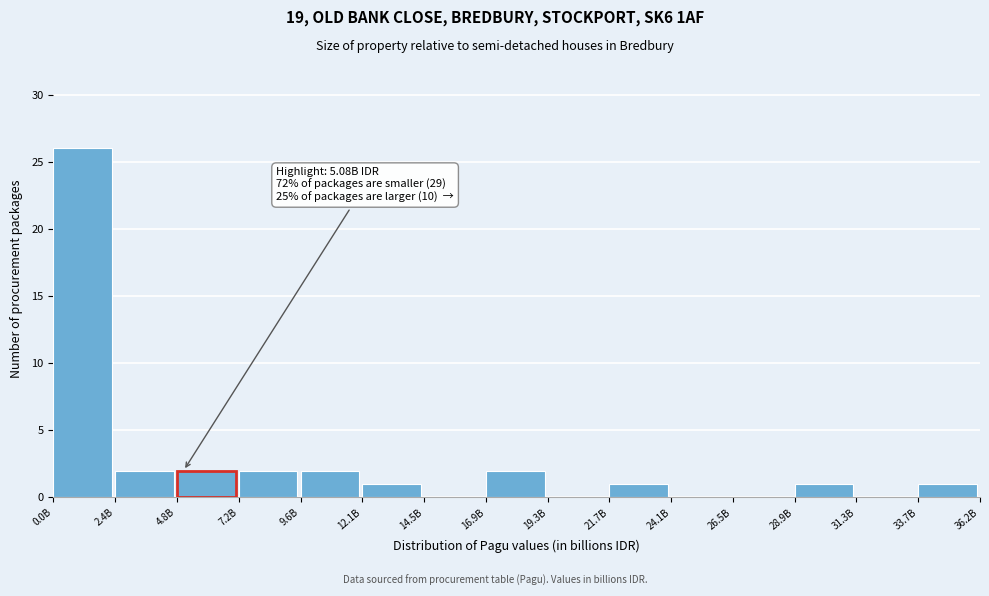

Reading left to right, what are all the values shown in this chart?

0.0B=26	2.4B=2	7.2B=2	9.6B=2	12.1B=1	14.5B=0	16.9B=2	19.3B=0	21.7B=1	24.1B=0	26.5B=0	28.9B=1	31.3B=0	33.7B=1